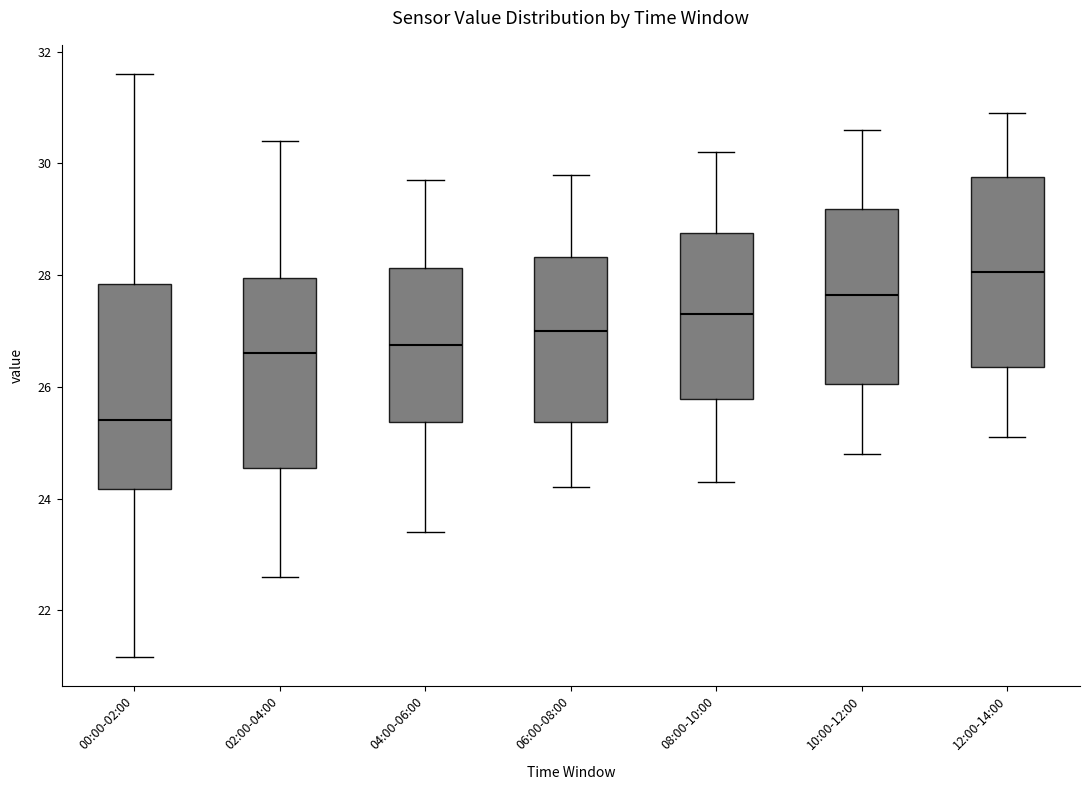

Where is the lower edge of the box for 10:00-12:00 on the y-axis? The values are not printed on the chart, so give them approximately, as read against the axis.

26.0